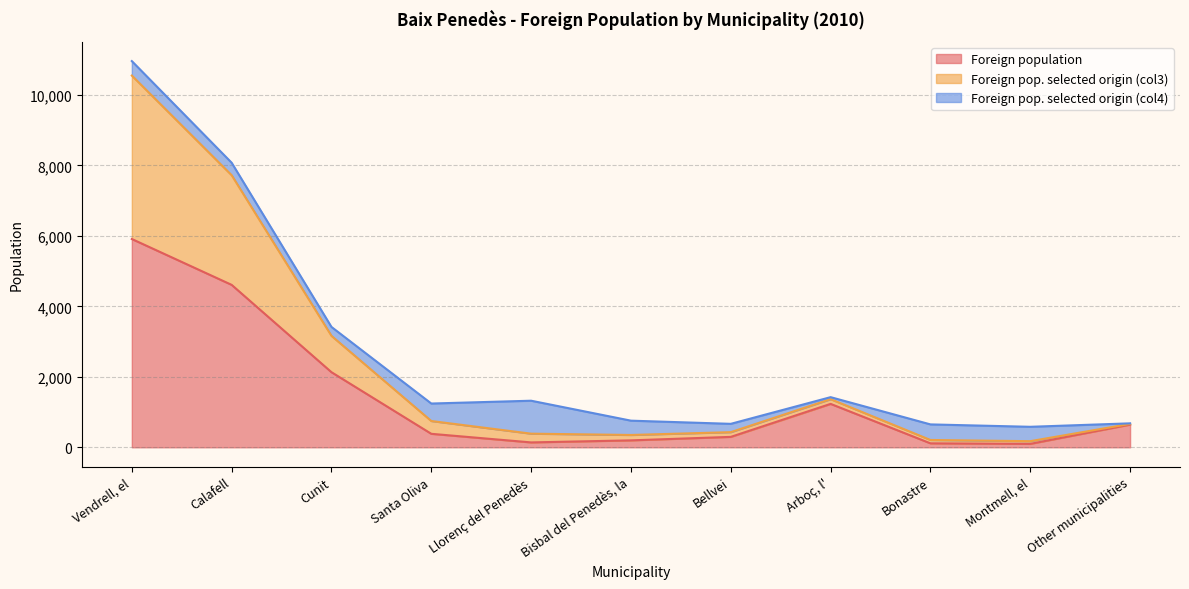

Where is the first local minimum for Foreign pop. selected origin (col3)?

Santa Oliva